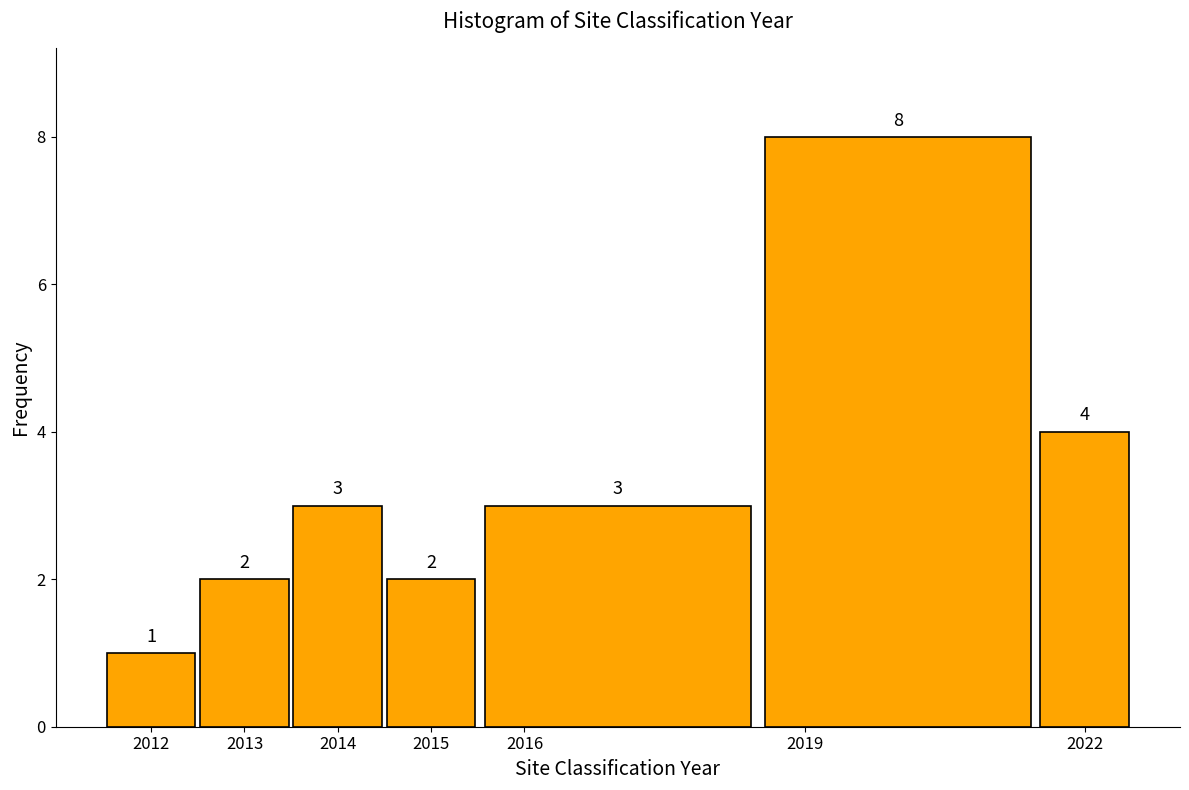

What is the height of the bar covering 2021.5 to 2022.5 on the x-axis?

4